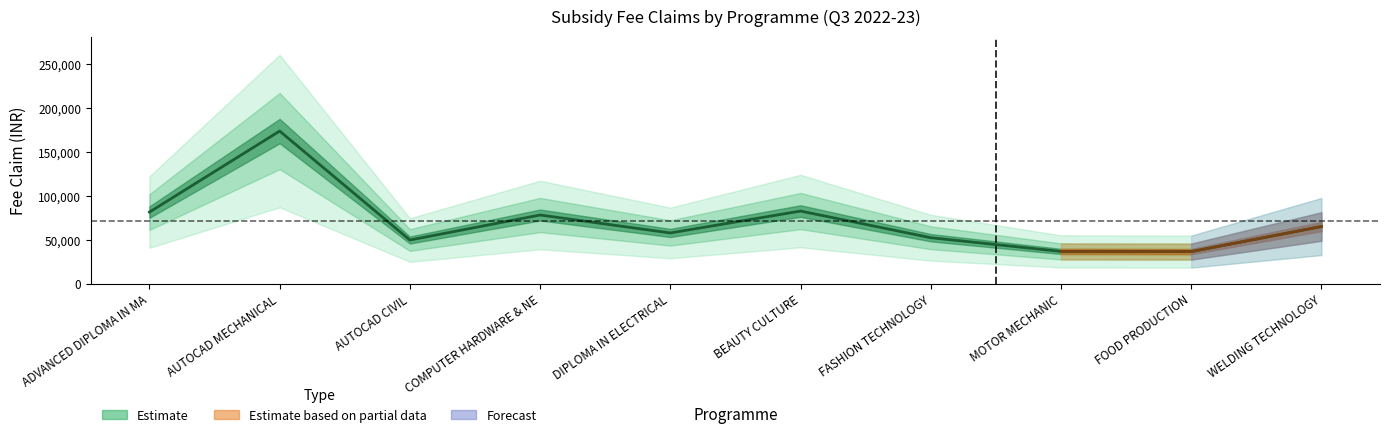

Is it true that the value at FASHION TECHNOLOGY is 52200.0?

True